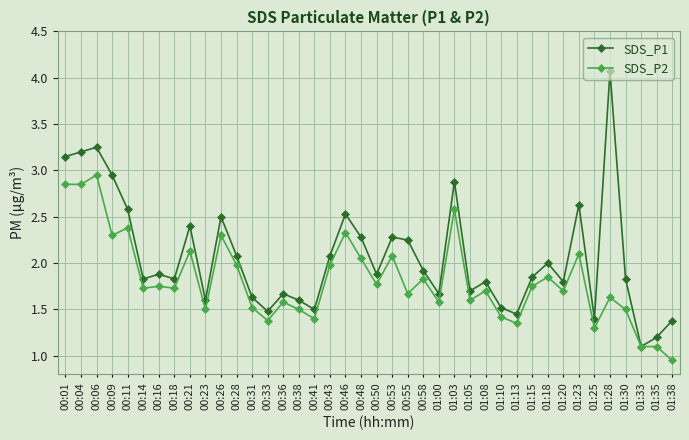

At which category does the chart reach its minimum across all series?

01:38